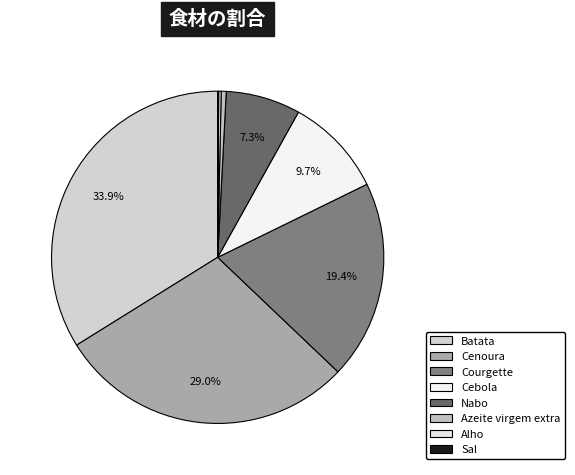

Combined, do Cebola and Batata account for over 50%?

No